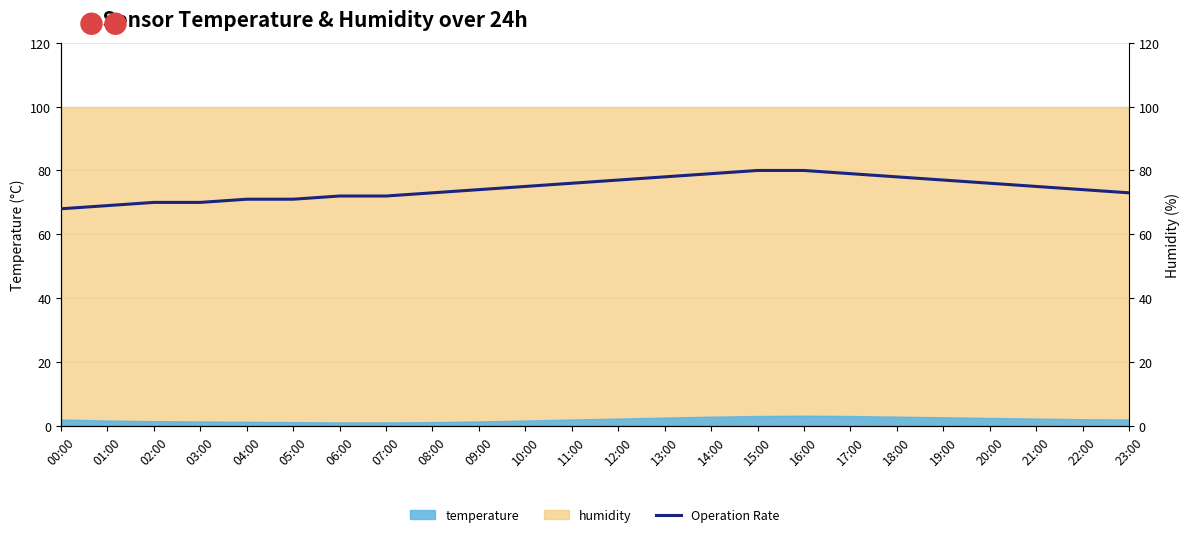

What position from the right is 12:00?

12